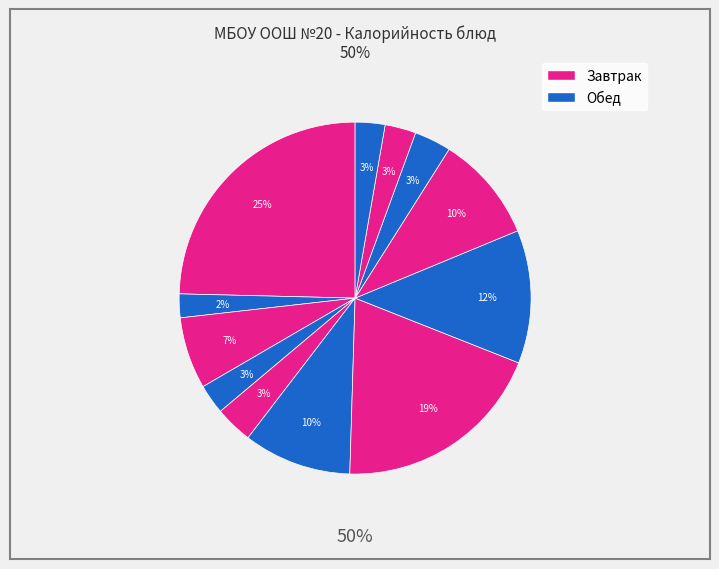

How many slices are in this pie chart?

12